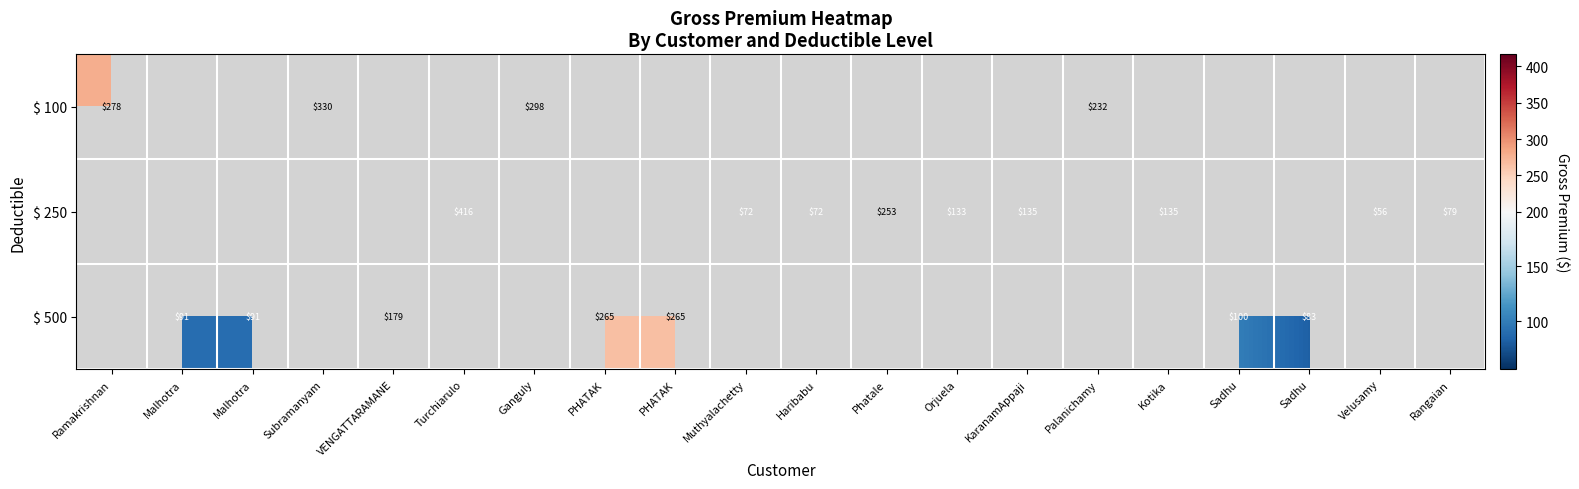

Count the number of categories in the chart.

20